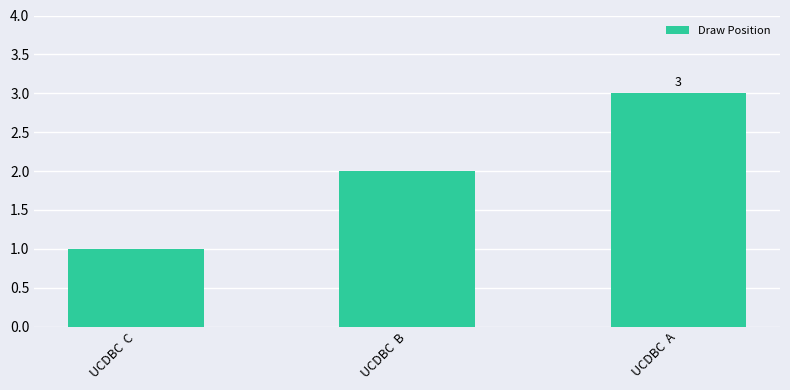

Which has a higher value, UCDBC  C or UCDBC  A?

UCDBC  A